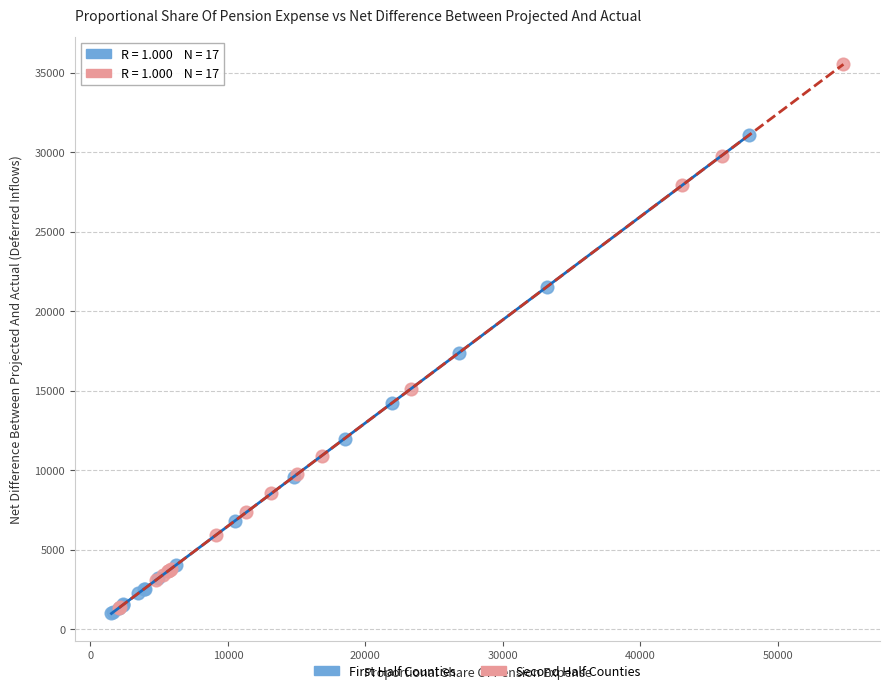

Which series reaches the maximum Y coordinate?

Second Half Counties